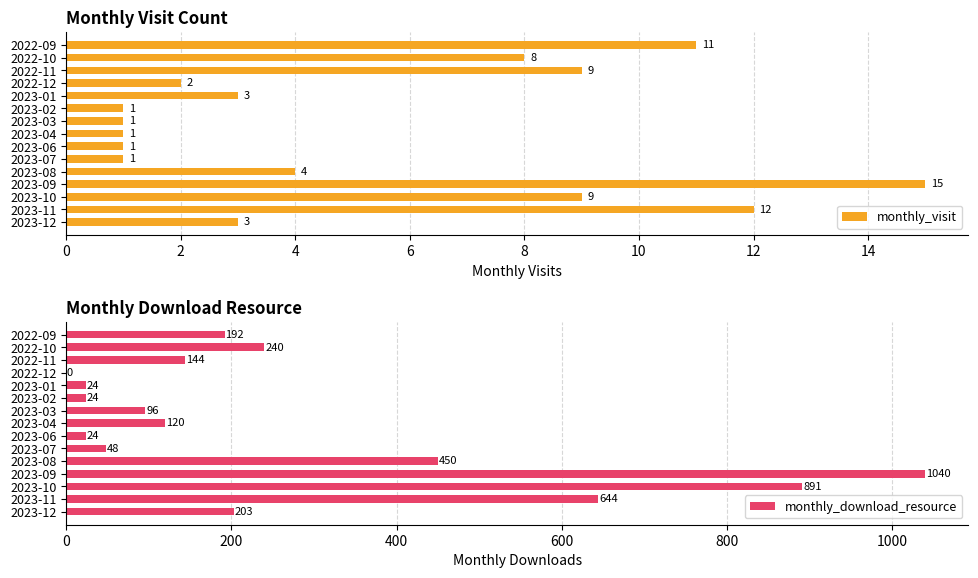

What are all the series names shown in the legend?

monthly_visit, monthly_download_resource